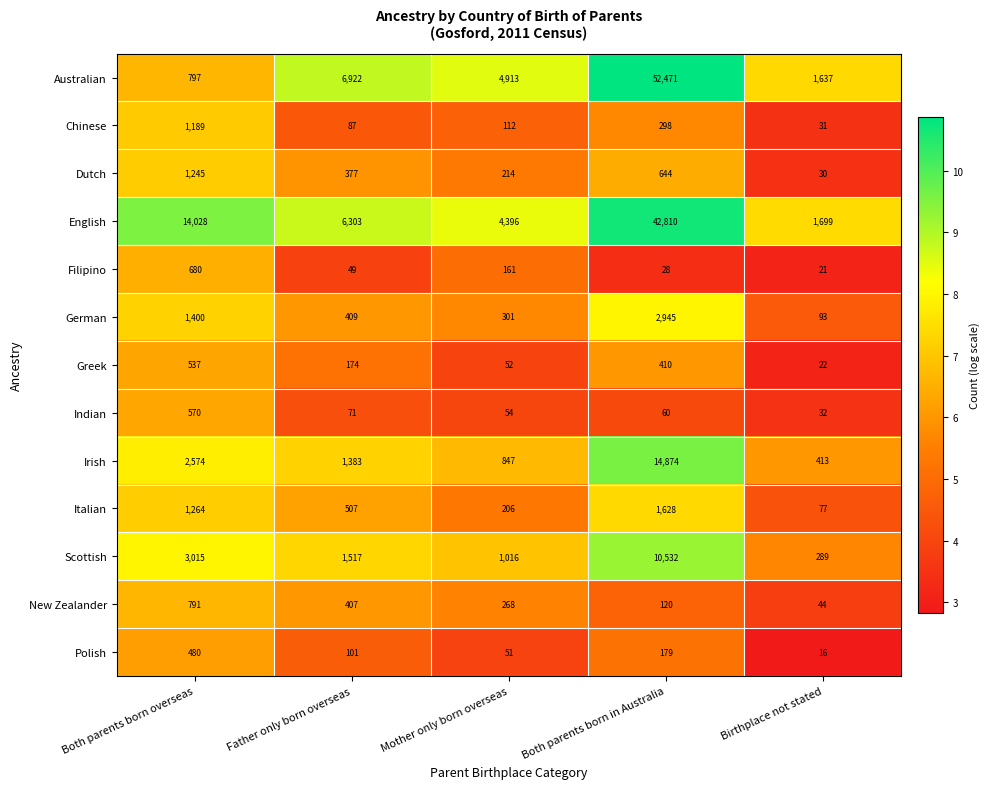

At which category does the chart reach its minimum across all series?

Birthplace not stated